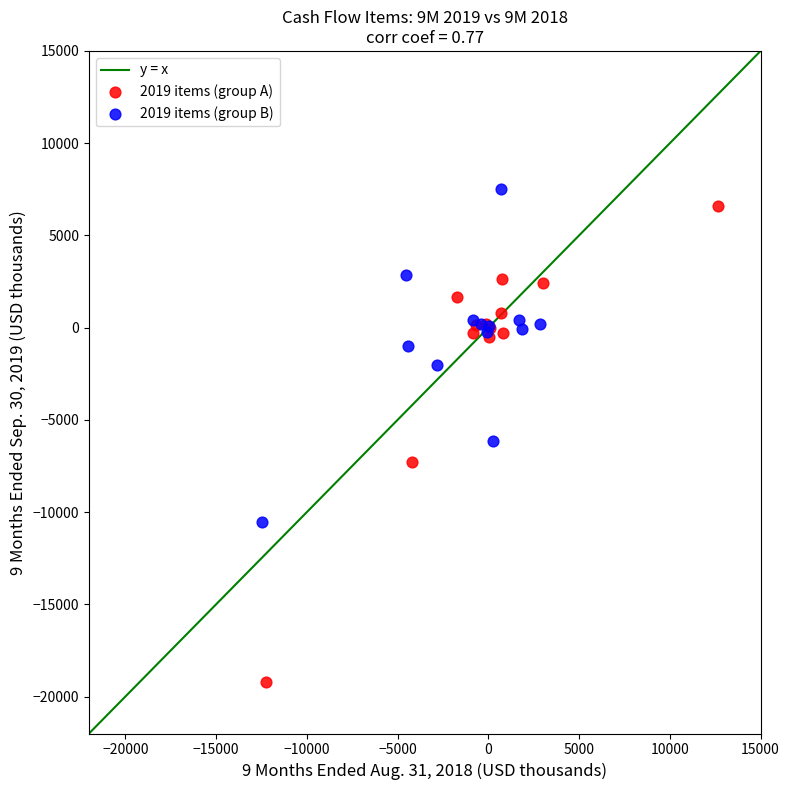

Which series reaches the minimum Y coordinate?

2019 items (group A)